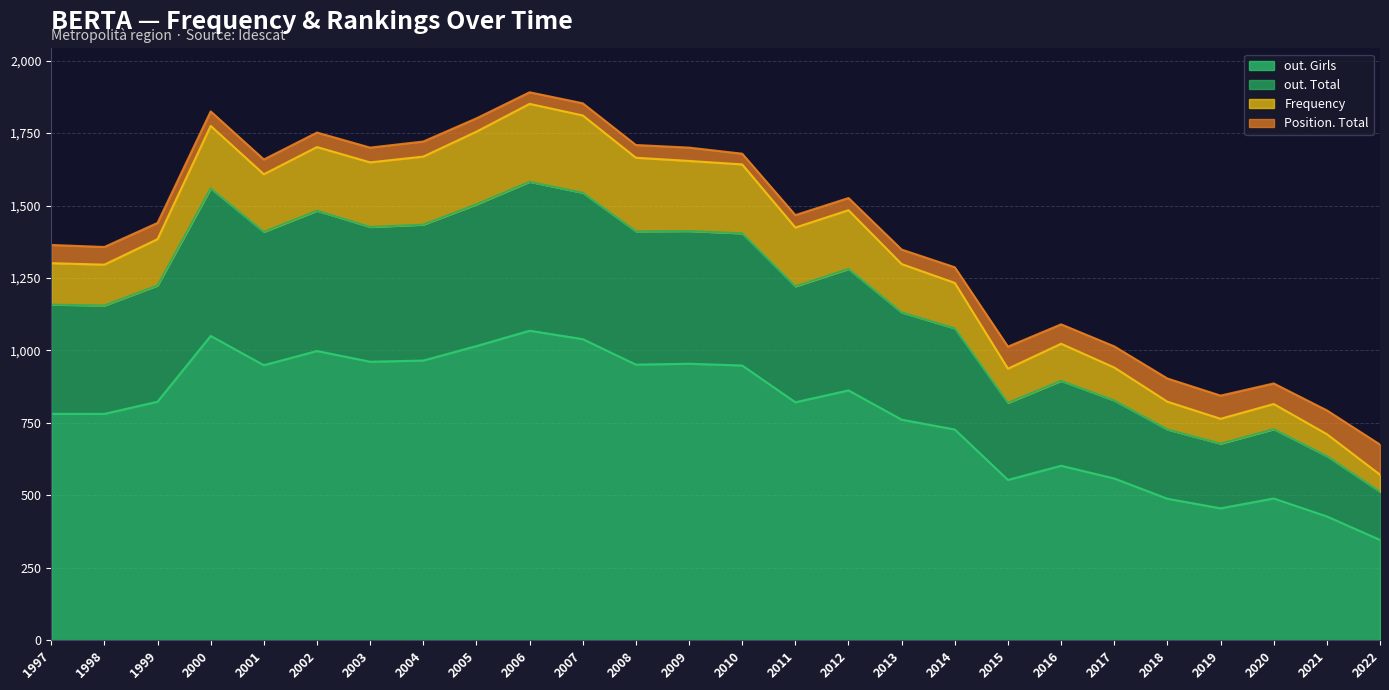

What is the value of the out. Girls point at the 24th from the left?

489